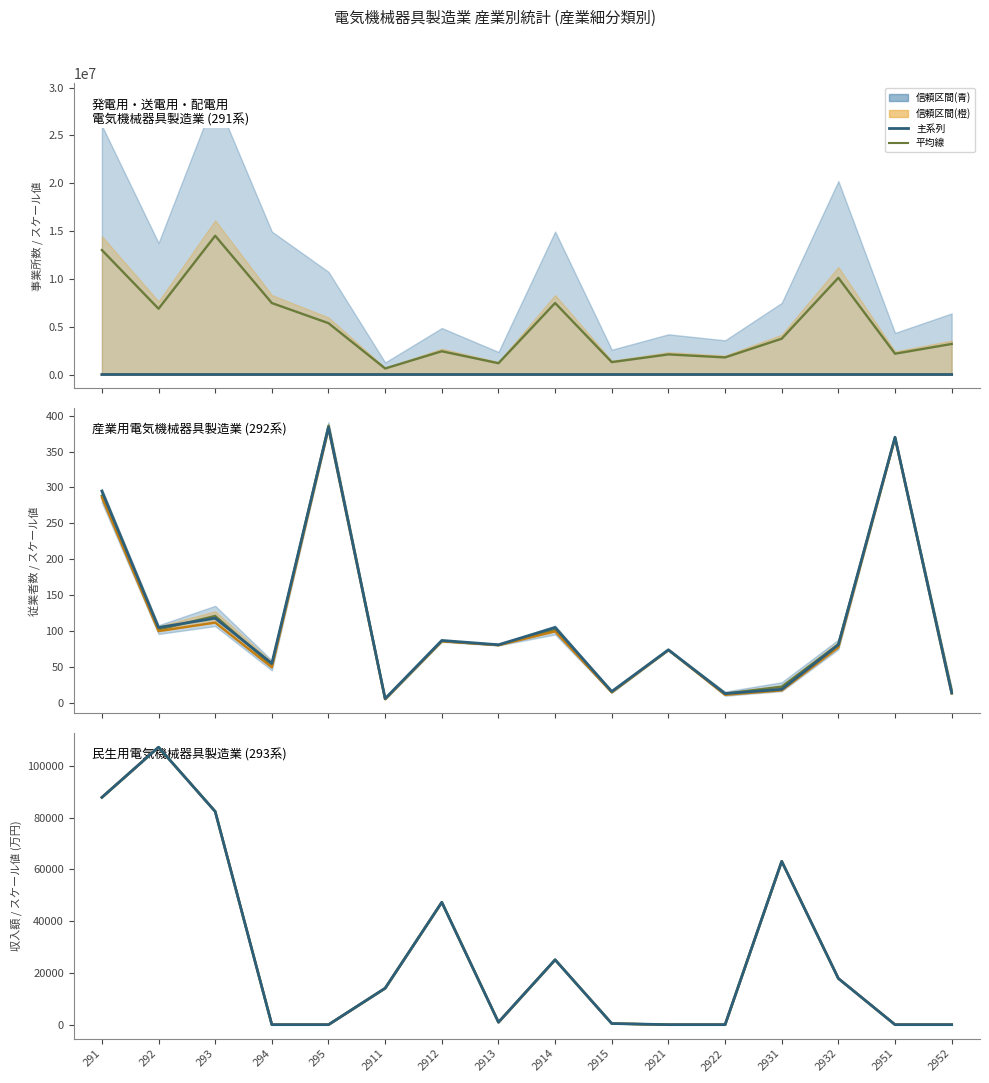

In その他収入額, how many points are lower than both neighbors (excluding endpoints)?

1